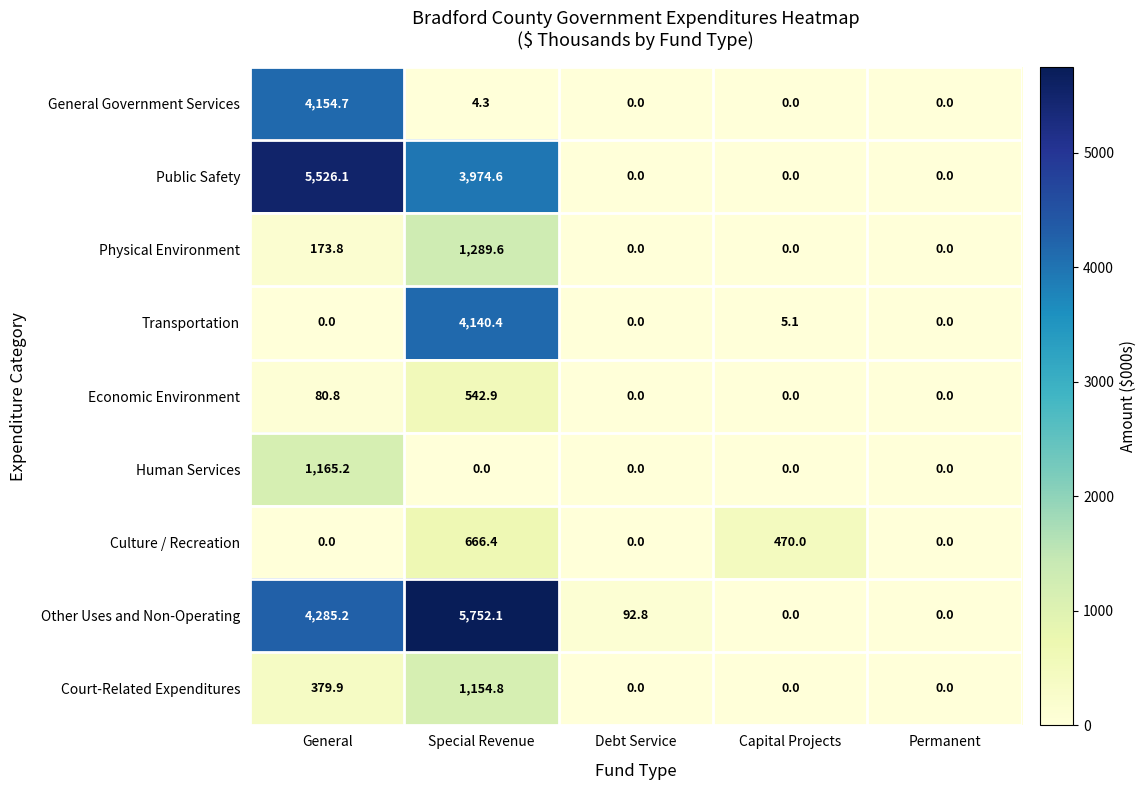

True or false: Transportation has a value of 0.0 at Permanent.

True